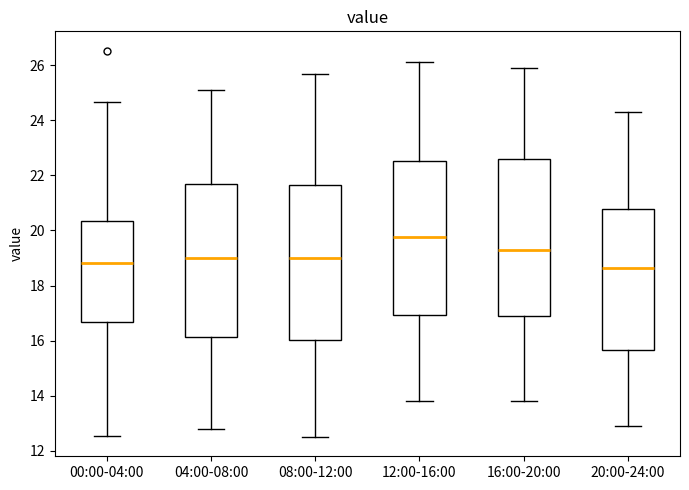

Reading left to right, transcribe this box plot: for each box, give where its median line is, the range the box spans, and where its two whiskers end, as read against the y-axis. The values are not printed on the chart, so give them approximately, as read against the axis.

00:00-04:00: median 18.8, box 16.6 to 20.4, whiskers 12.6 to 24.6
04:00-08:00: median 19.0, box 16.2 to 21.6, whiskers 12.8 to 25.2
08:00-12:00: median 19.0, box 16.0 to 21.6, whiskers 12.6 to 25.8
12:00-16:00: median 19.8, box 17.0 to 22.6, whiskers 13.8 to 26.2
16:00-20:00: median 19.4, box 16.8 to 22.6, whiskers 13.8 to 26.0
20:00-24:00: median 18.6, box 15.6 to 20.8, whiskers 13.0 to 24.4